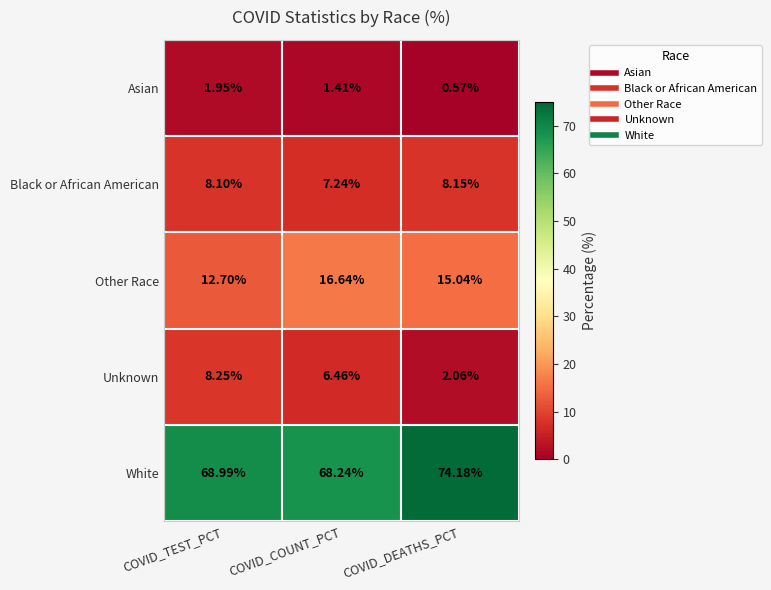

At which label does Other Race reach its minimum?

COVID_TEST_PCT